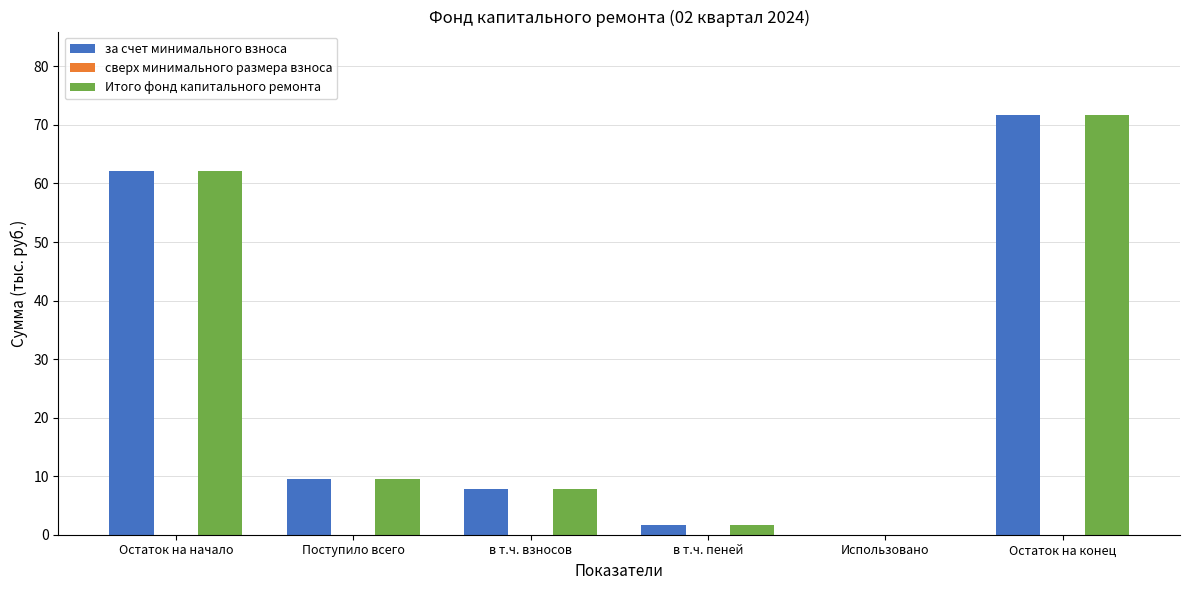

What value does the Итого фонд капитального ремонта series have at Остаток на конец?

71.6